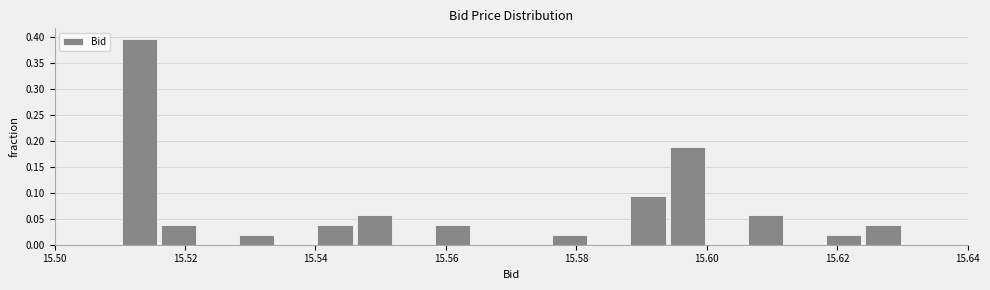

Around what value on the x-axis is the tallest bar? Give the approximate position of its centre, as read against the axis.

15.514